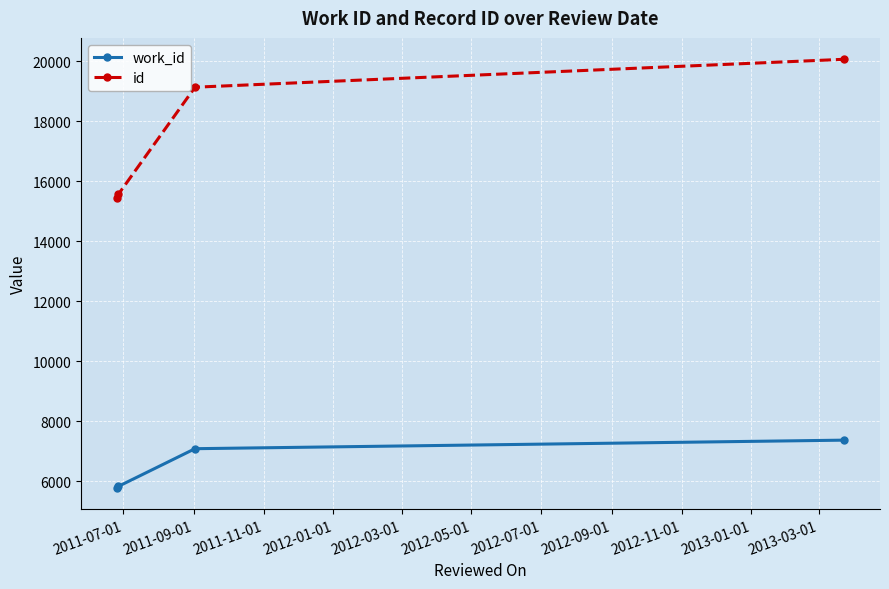

What is the value of the id point at the 3rd from the left?

19131